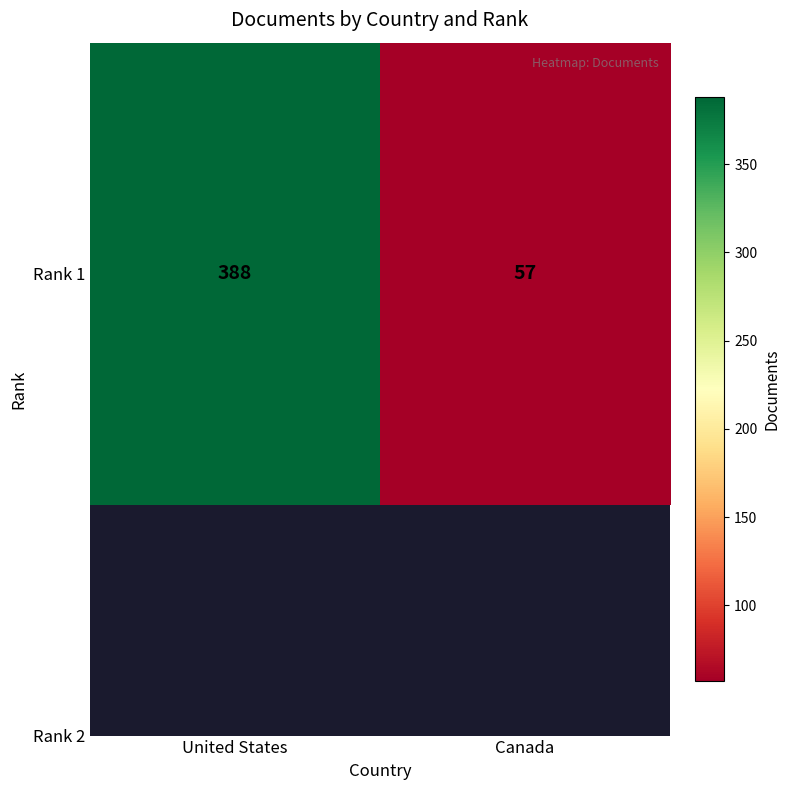

How many data points are less than 388?

1